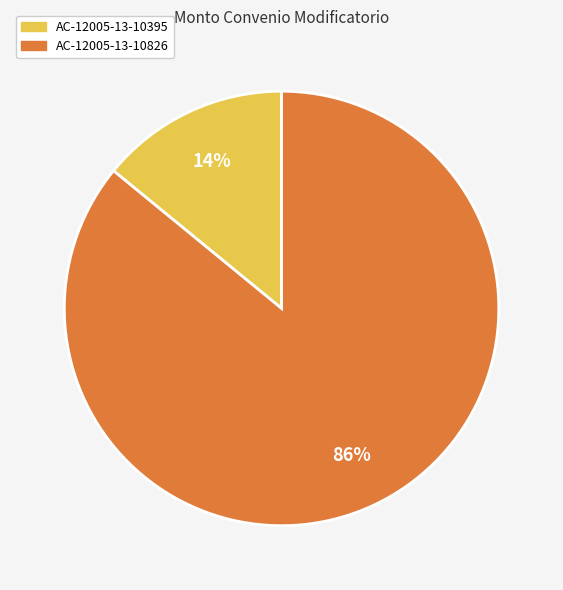

Do AC-12005-13-10395 and AC-12005-13-10826 together represent more than half of the pie?

Yes